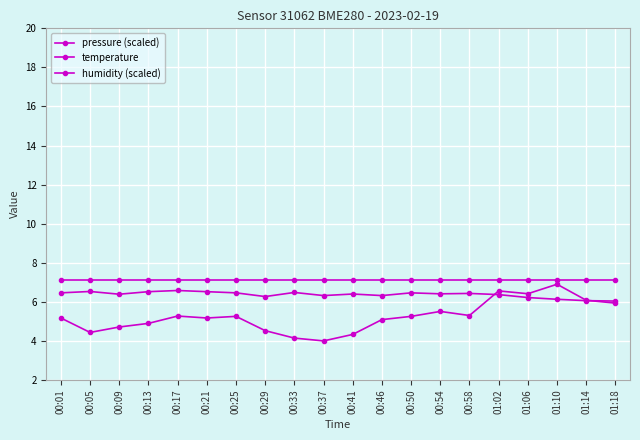

How many series are shown in this chart?

3